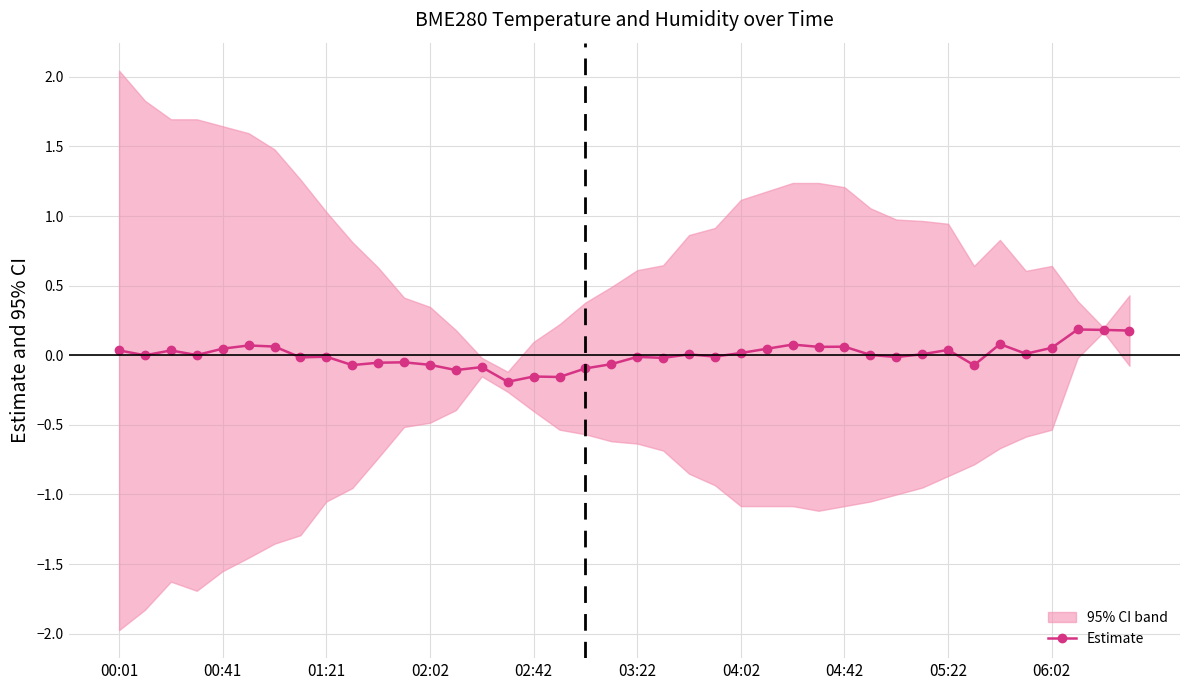

Rank the categories by value from lowest to highest.

15, 17, 16, 13, 18, 14, 33, 06:02, 12, 19, 10, 11, 21, 04:42, 30, 20, 05:22, 23, 00:41, 02:02, 29, 22, 31, 35, 24, 01:21, 00:01, 32, 25, 02:42, 36, 27, 28, 04:02, 03:22, 26, 34, 39, 38, 37